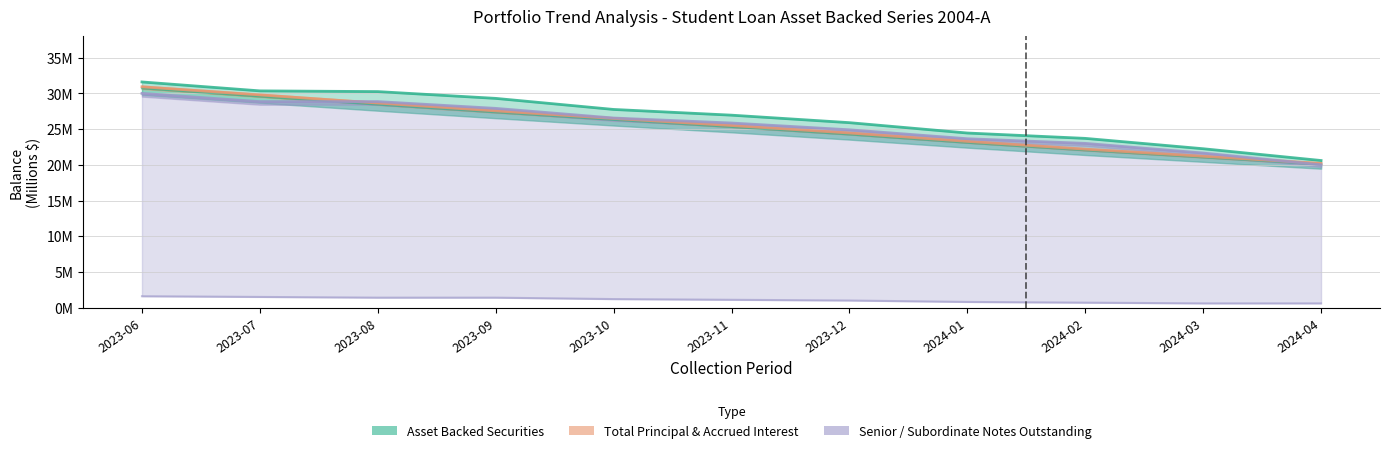

Rank the categories by Senior Notes Outstanding value from highest to lowest.

2023-06, 2023-07, 2023-08, 2023-09, 2023-10, 2023-11, 2023-12, 2024-01, 2024-02, 2024-03, 2024-04